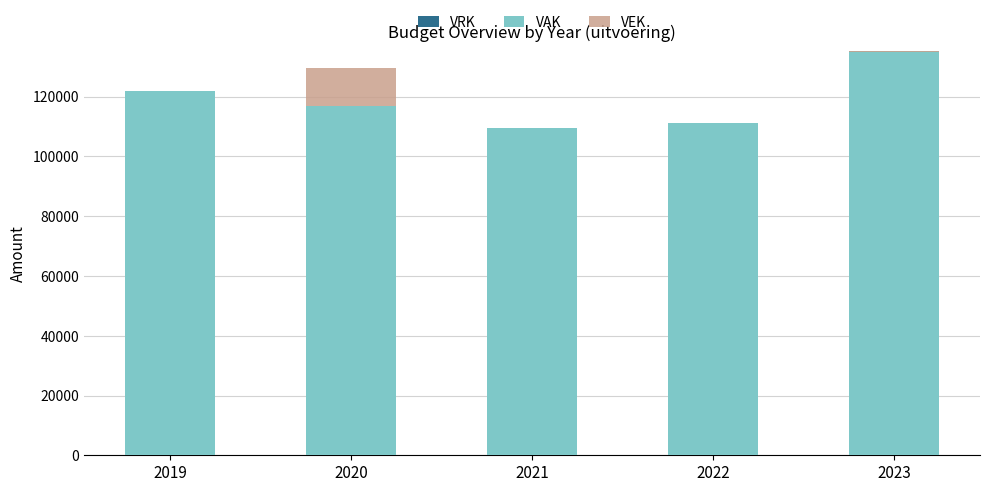

At how many categories does at least one series exceed 83383?

5